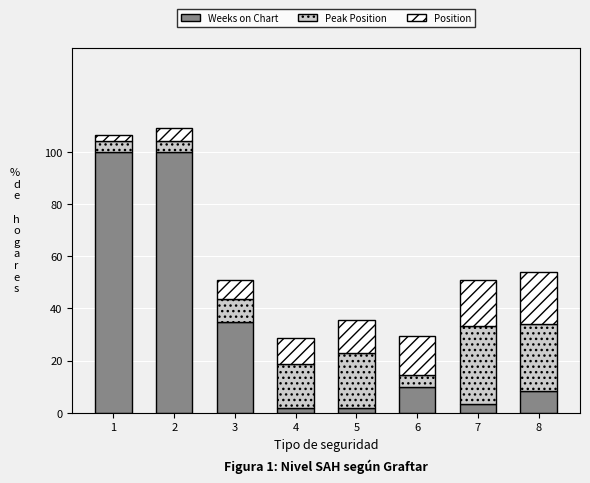

Does the chart contain stacked bars?

Yes